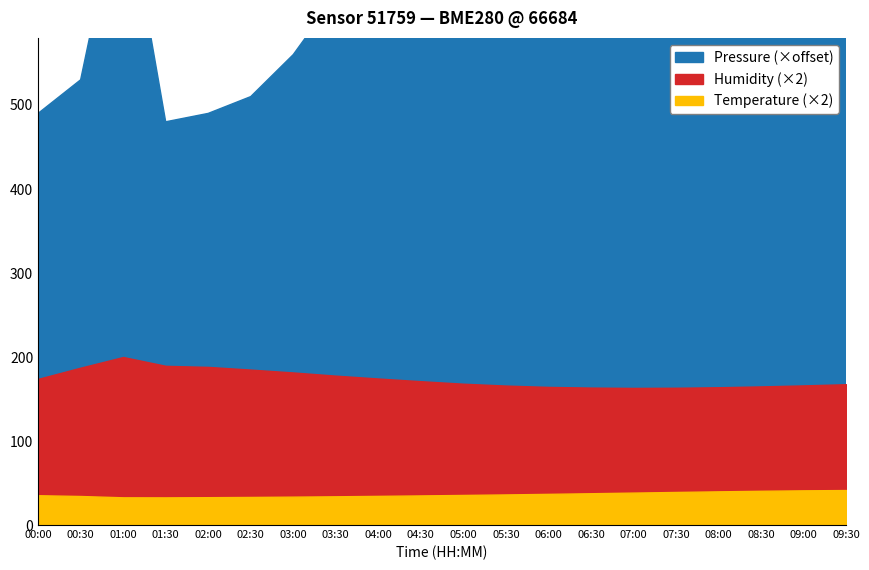

What is the sum of the Pressure_kPa values at 02:00 and 08:30?

199.2